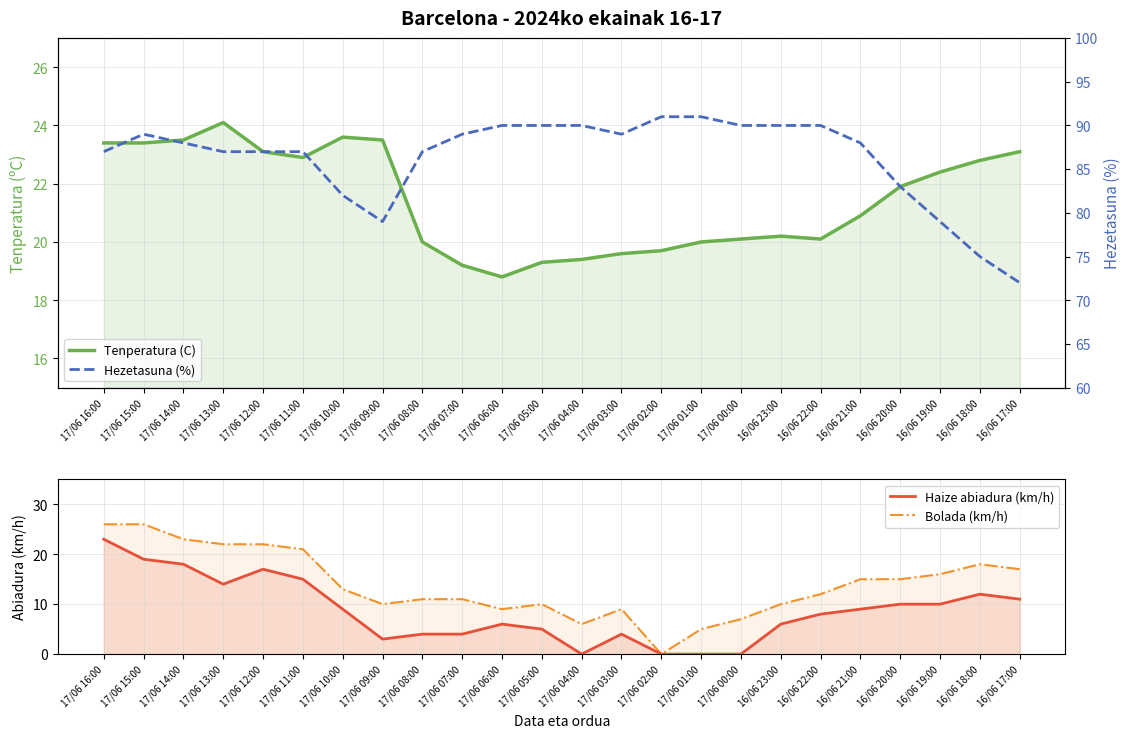

True or false: Haize abiadura (km/h) and Tenperatura (C) cross at least once.

False